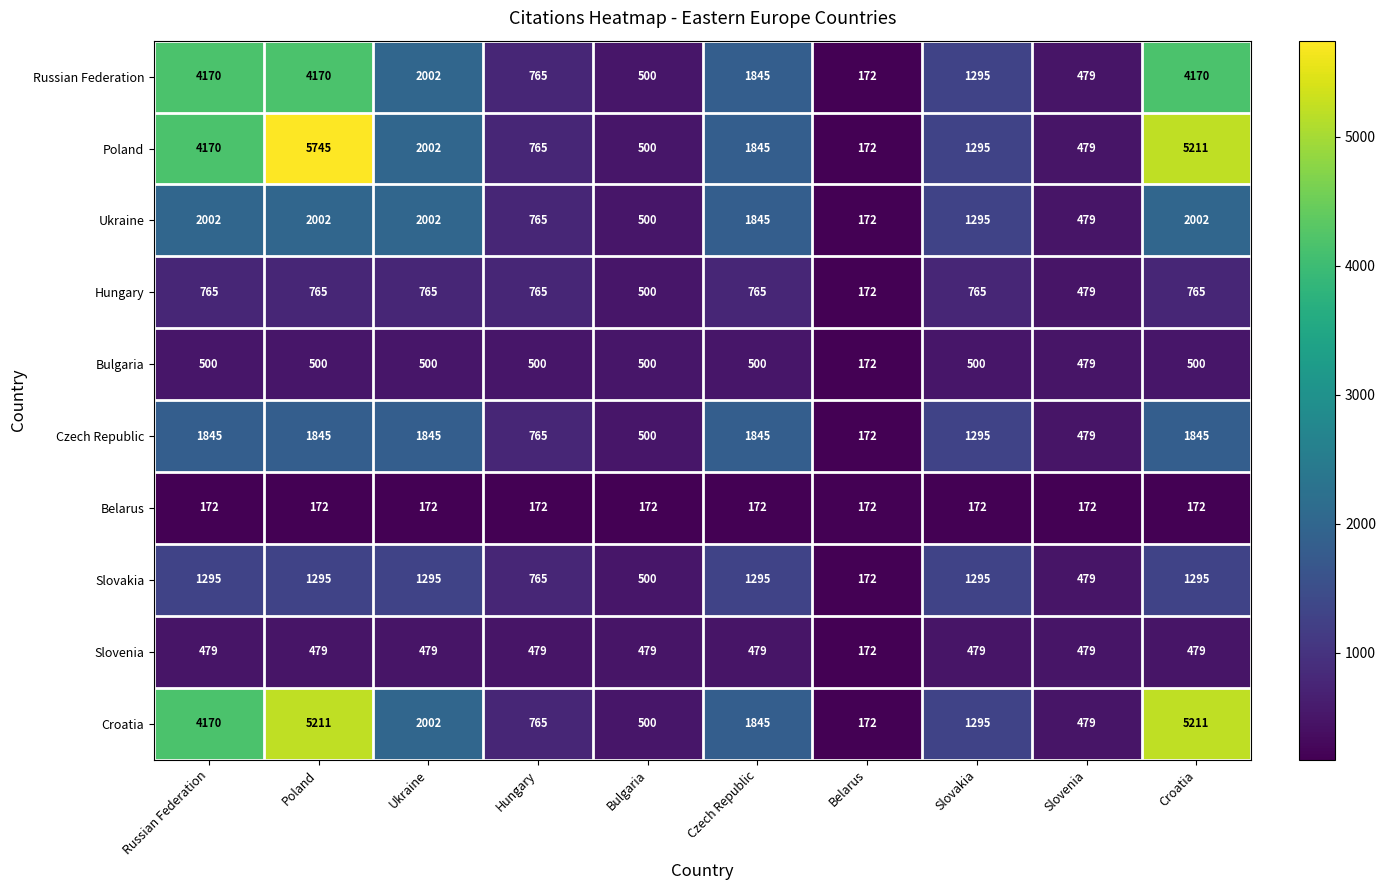

Which series has the widest spread of values?

Poland